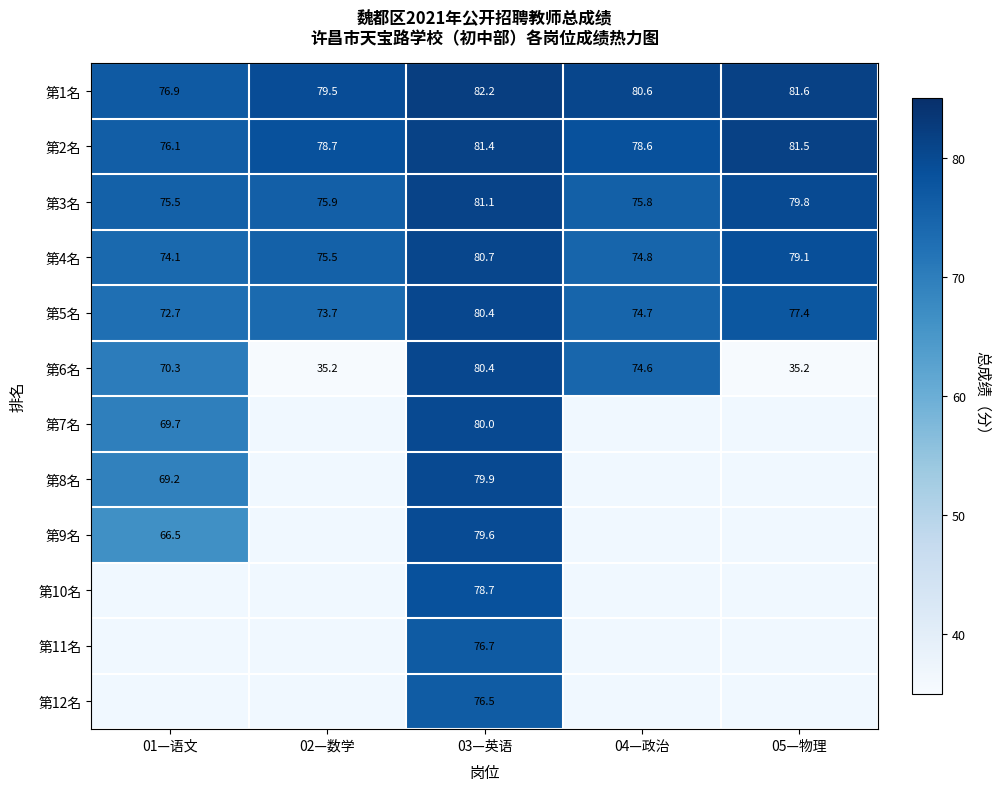

How many values in the 第5名 series exceed 74?

3